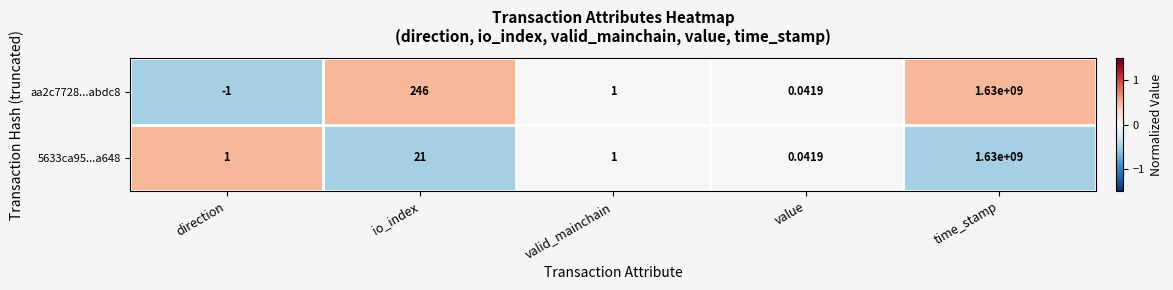

Which series has the largest total across all categories?

aa2c7728...abdc8